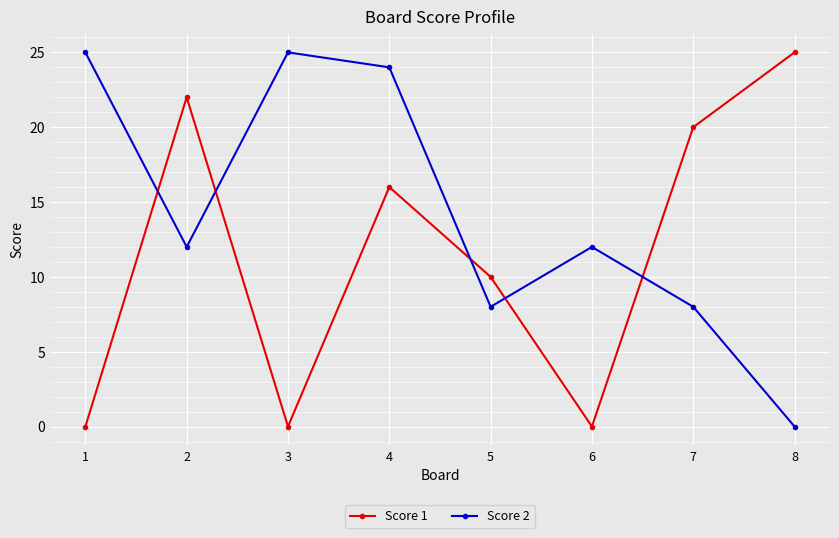

True or false: Score 1 has a value of 35 at 2.

False